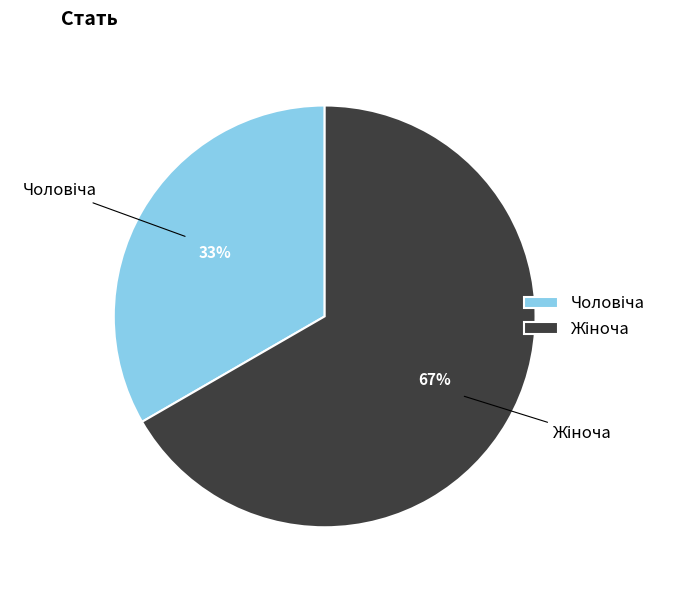

Is there a majority slice in this chart?

Yes